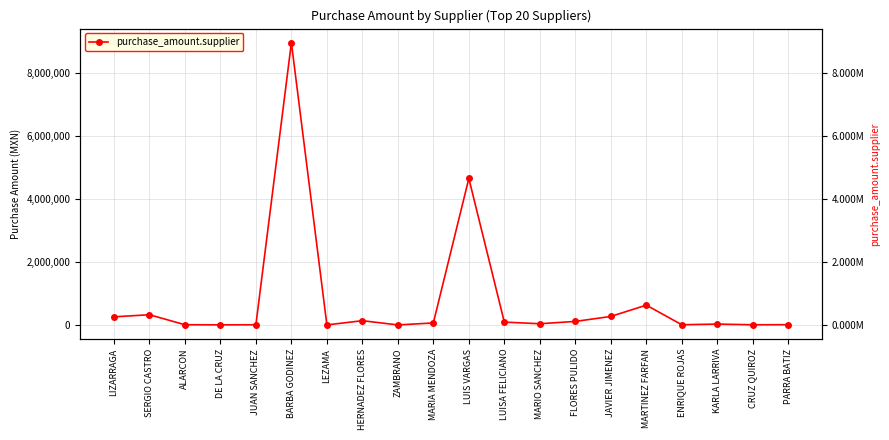

True or false: the data has more than 0 interior local peaks.

True